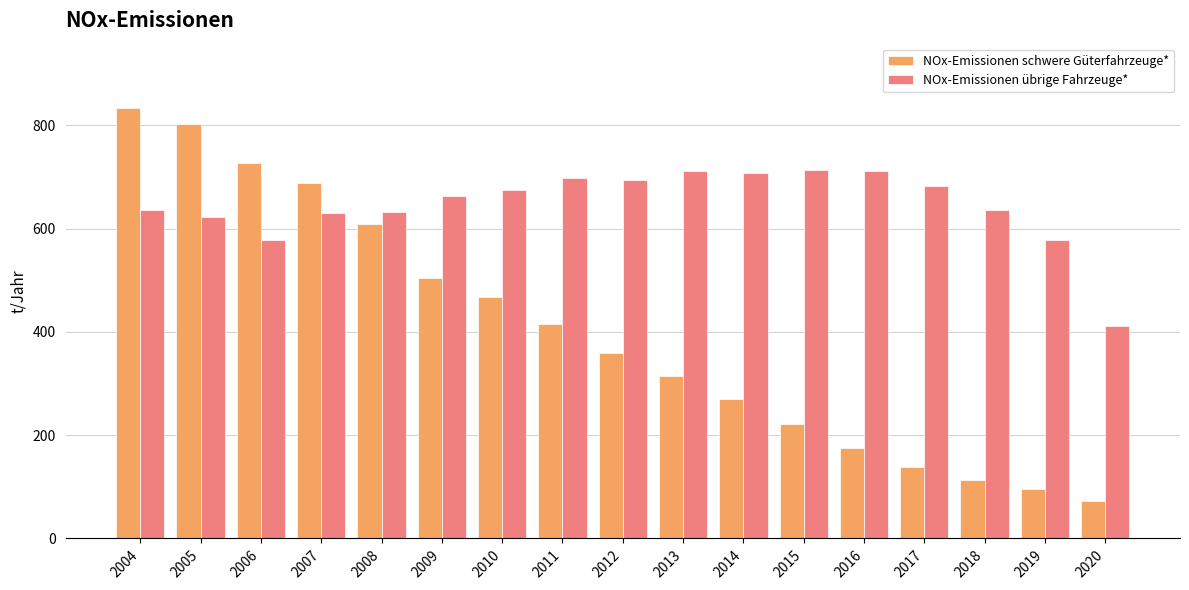

Rank the series by their maximum value, from highest to lowest.

NOx-Emissionen schwere Güterfahrzeuge*, NOx-Emissionen übrige Fahrzeuge*